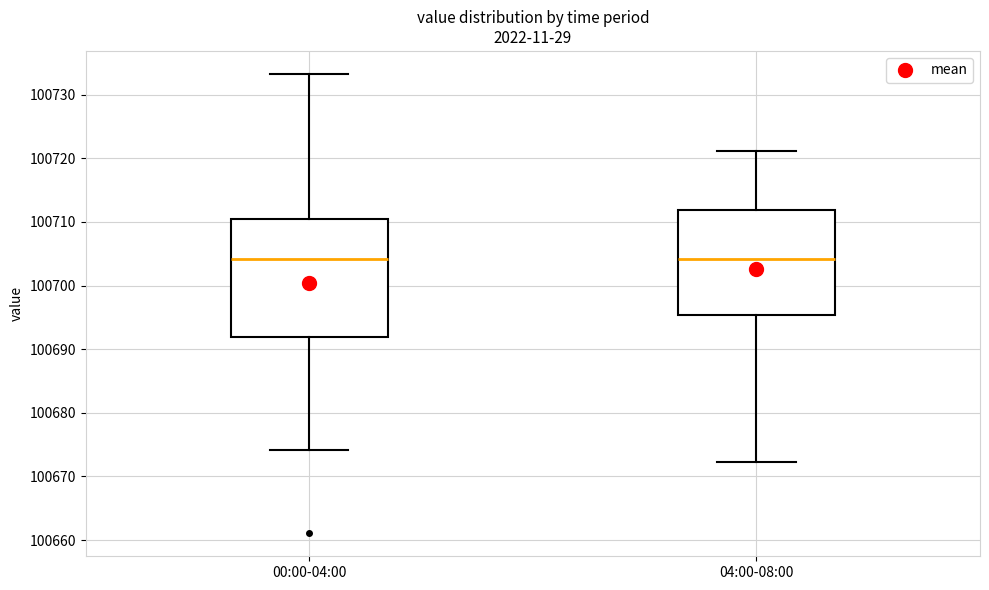

Reading left to right, transcribe this box plot: for each box, give where its median line is, the range the box spans, and where its two whiskers end, as read against the y-axis. The values are not printed on the chart, so give them approximately, as read against the axis.

00:00-04:00: median 100704, box 100692 to 100710, whiskers 100674 to 100733
04:00-08:00: median 100704, box 100695 to 100712, whiskers 100672 to 100721